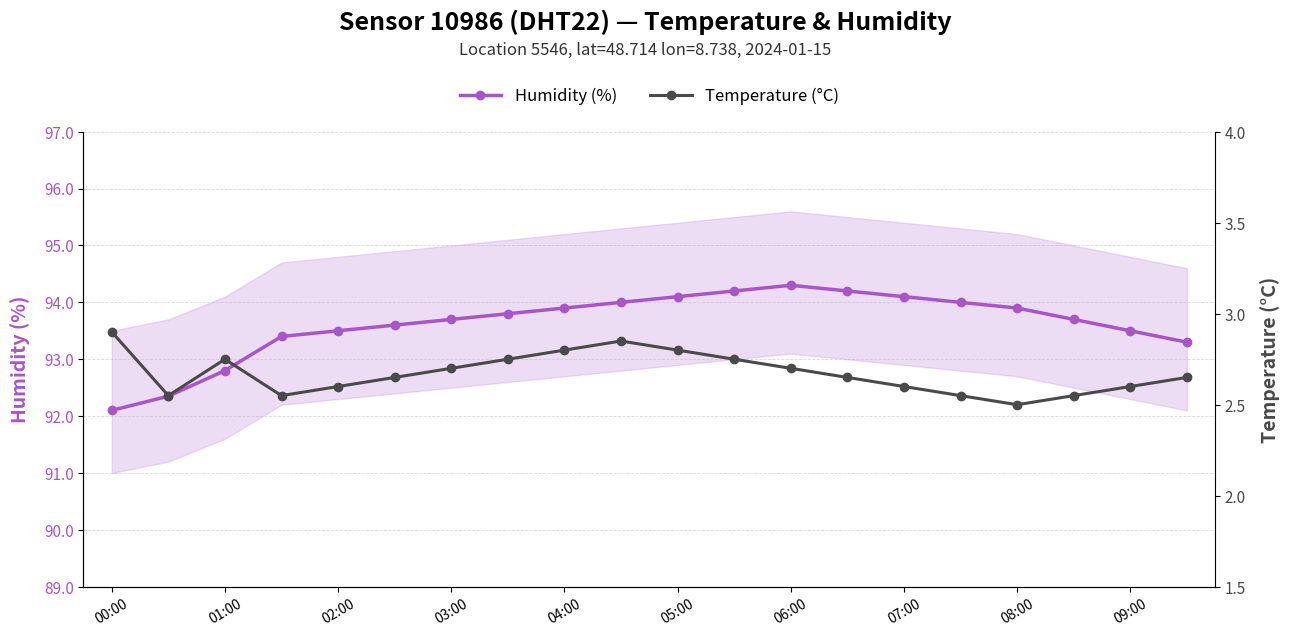

At how many categories does at least one series exceed 60?

20